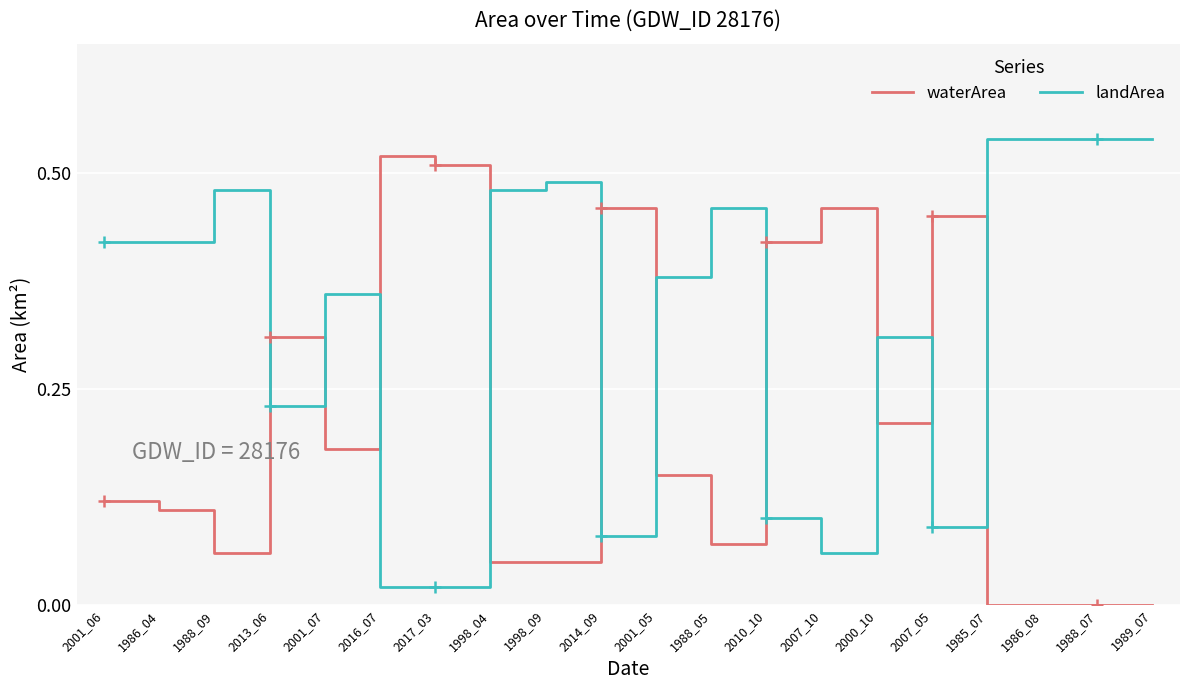

True or false: landArea has a value of 0.6 at 1988_05.

False